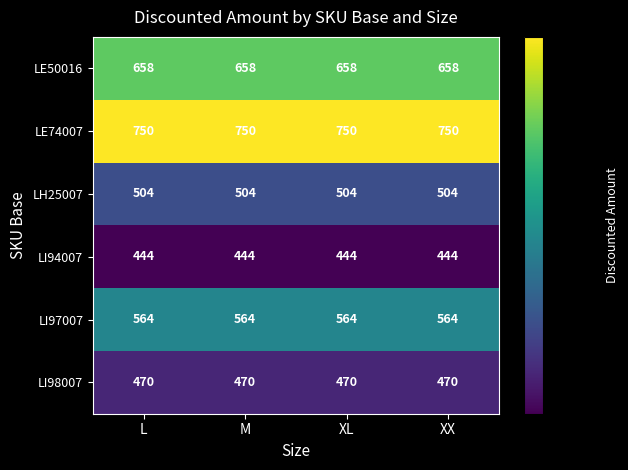

What is the difference between the highest and lowest values at M?

306